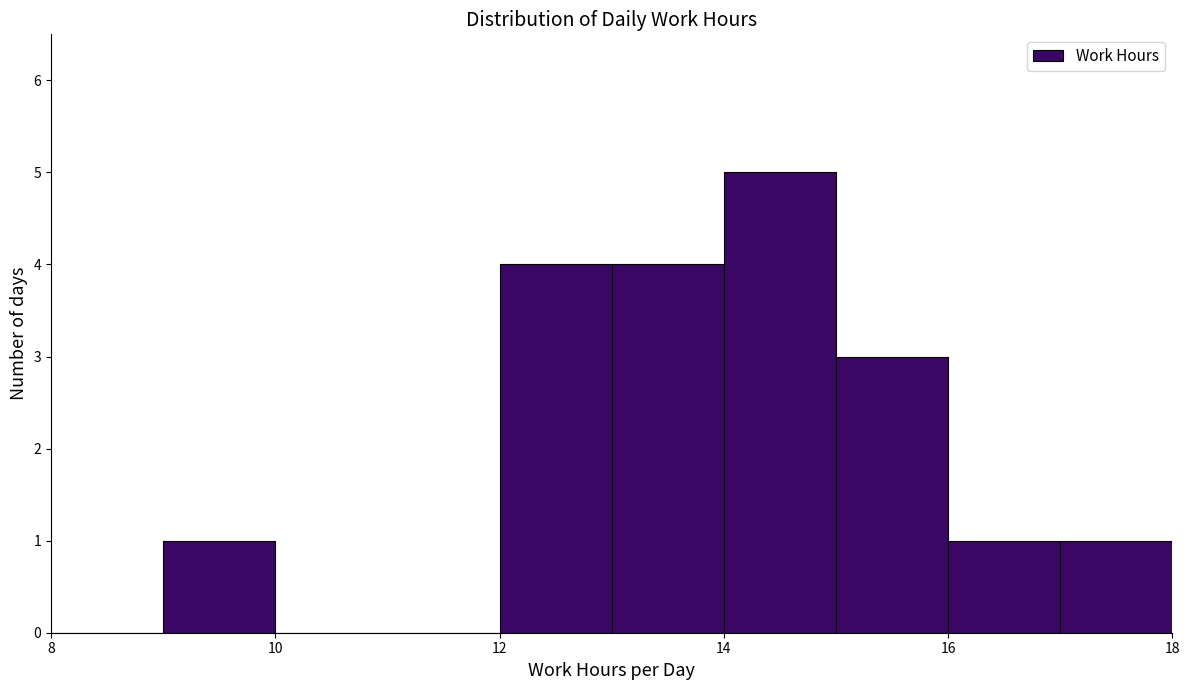

How tall is the bar that spans 12 to 13 on the x-axis? The values are not printed on the chart, so give them approximately, as read against the axis.

4